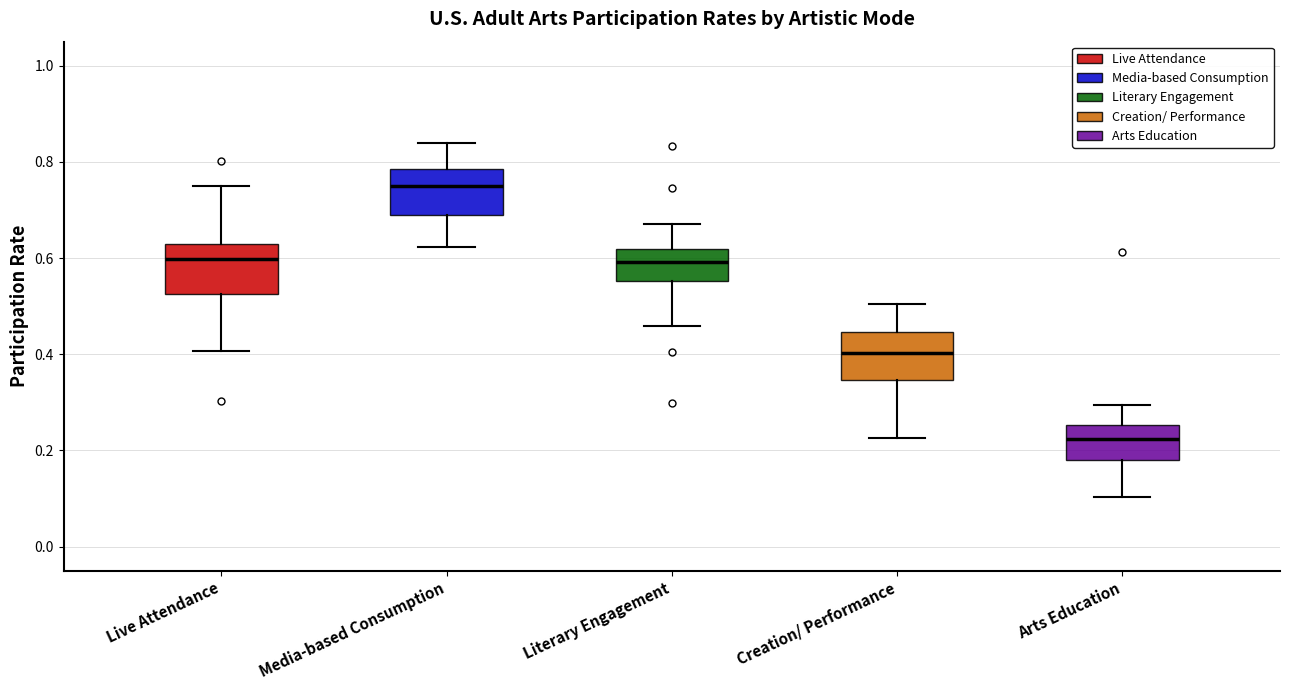

Which box's median line is the lowest?

Arts Education